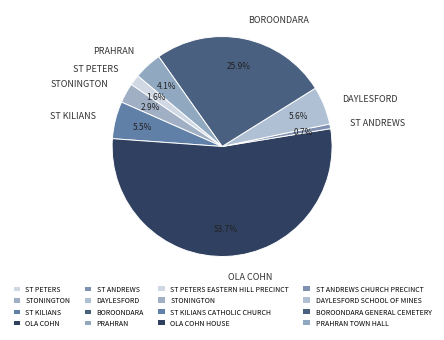

Does ST ANDREWS represent more than half of the total?

No